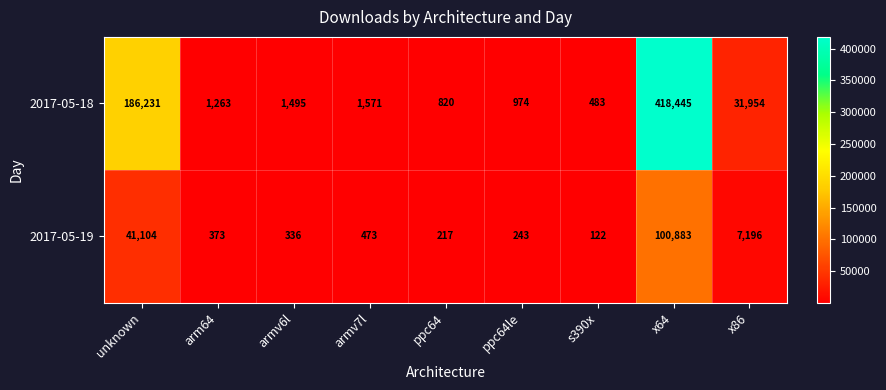

Reading left to right, transcribe all the data shown in this chart.

2017-05-18: 186231	1263	1495	1571	820	974	483	418445	31954
2017-05-19: 41104	373	336	473	217	243	122	100883	7196